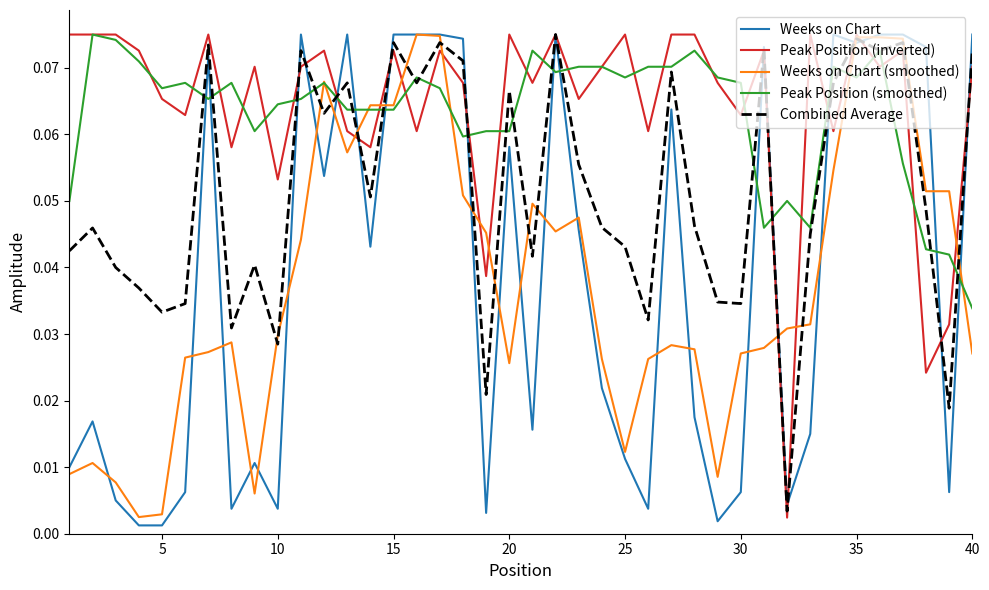

Which series has the widest spread of values?

Weeks on Chart